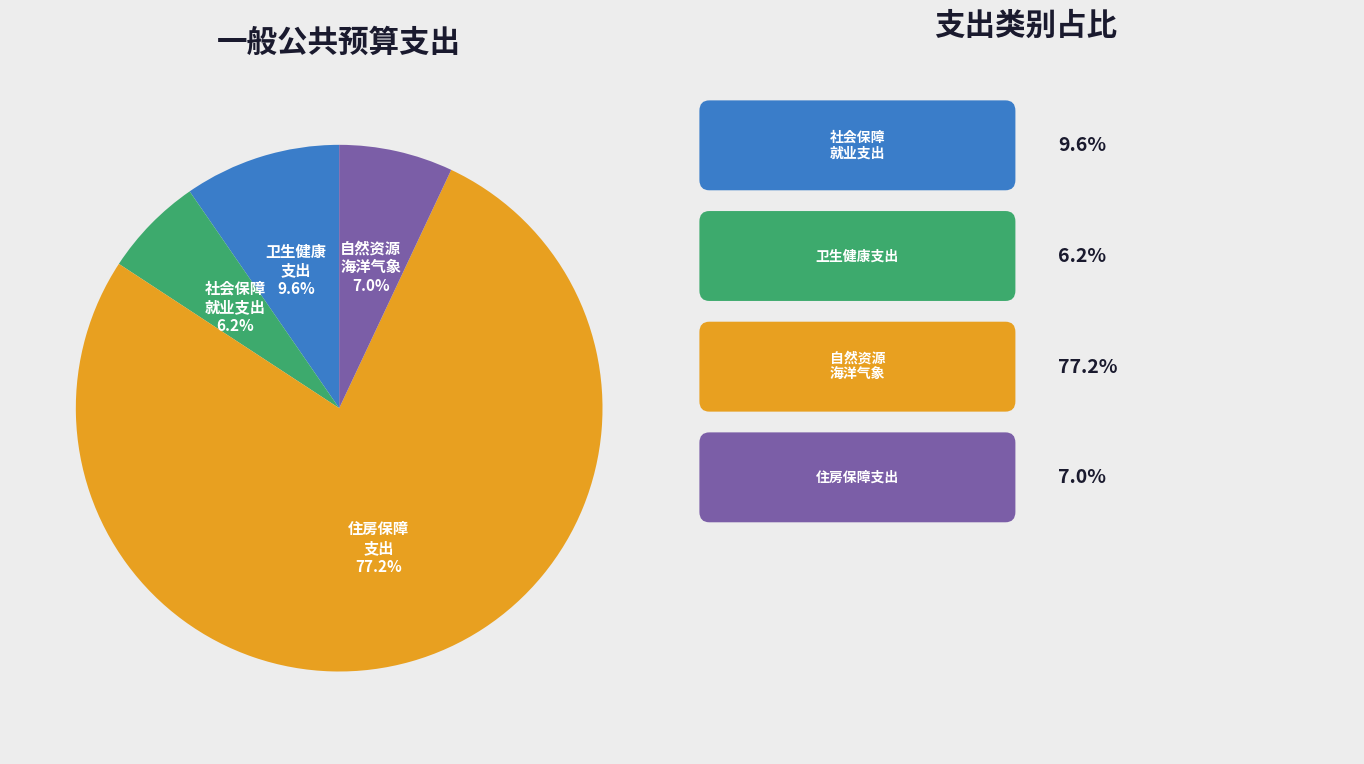

Does any single category account for the majority?

Yes